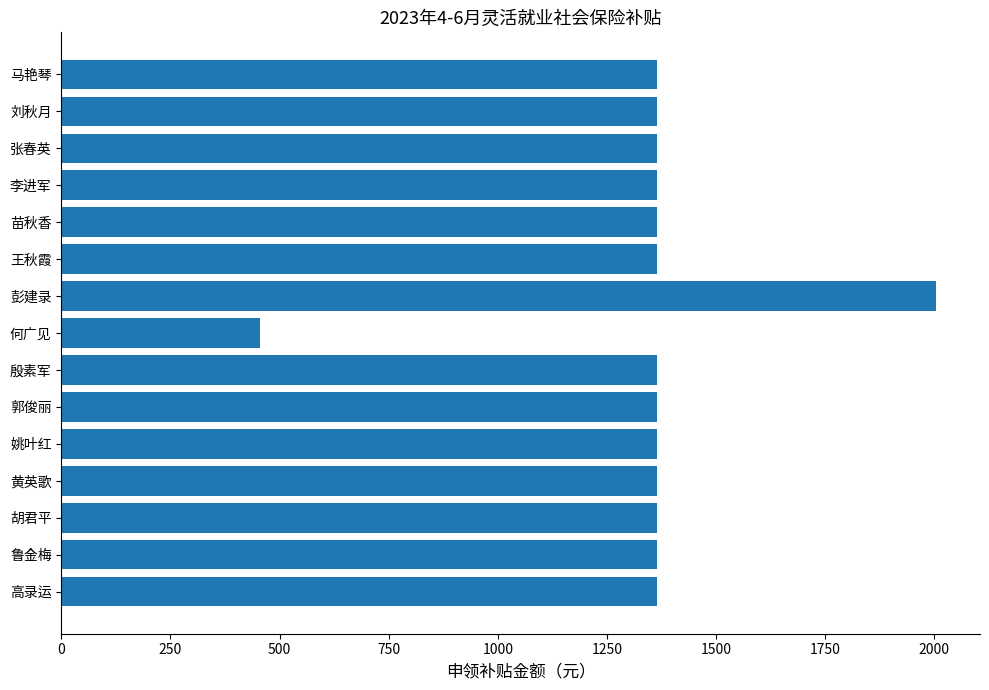

What is the maximum value shown in the chart?

2004.5